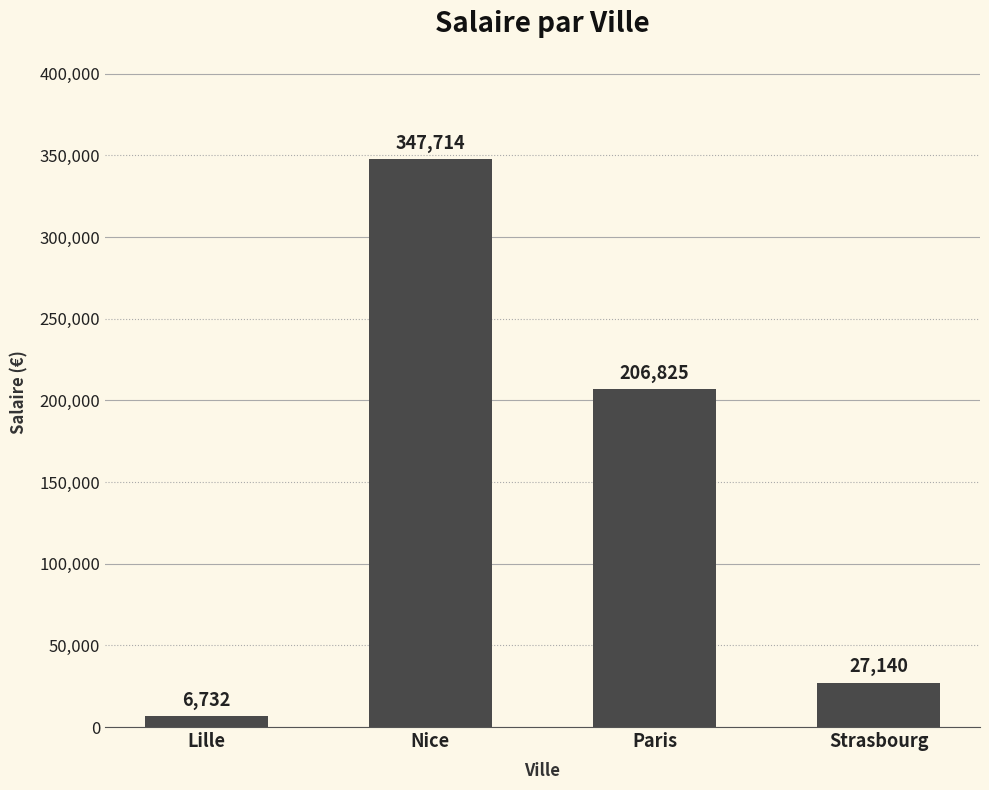

What is the average value?

147102.9